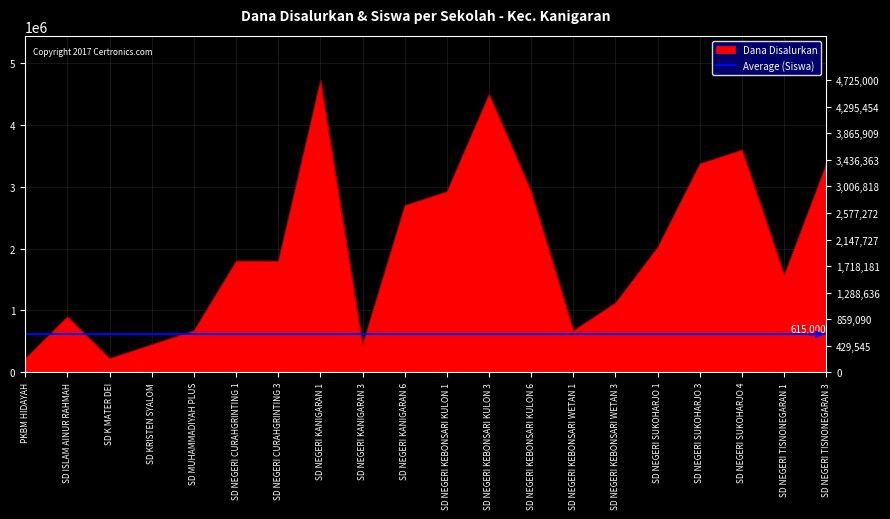

What is the difference between the second highest and minimum values?

4275000